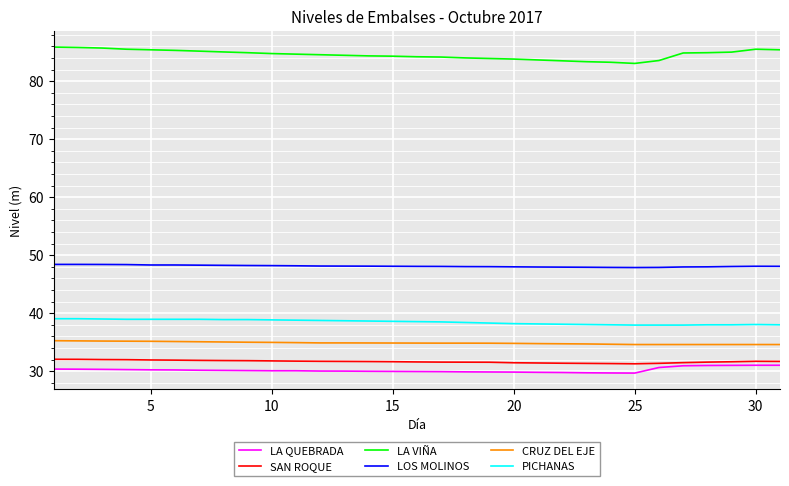

Does the chart have visible grid lines?

Yes